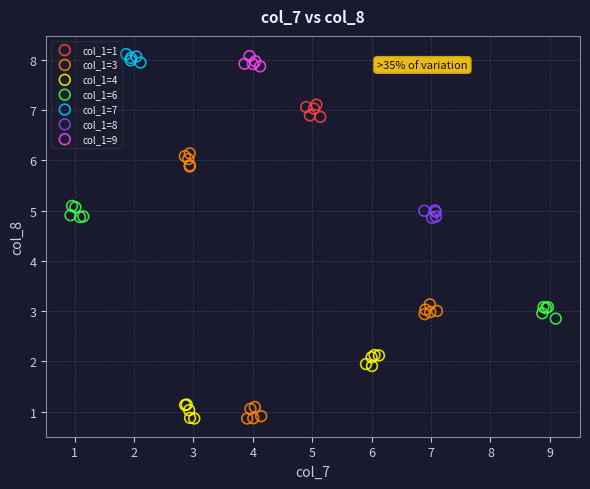

Which series has the widest spread of Y values?

col_1=3